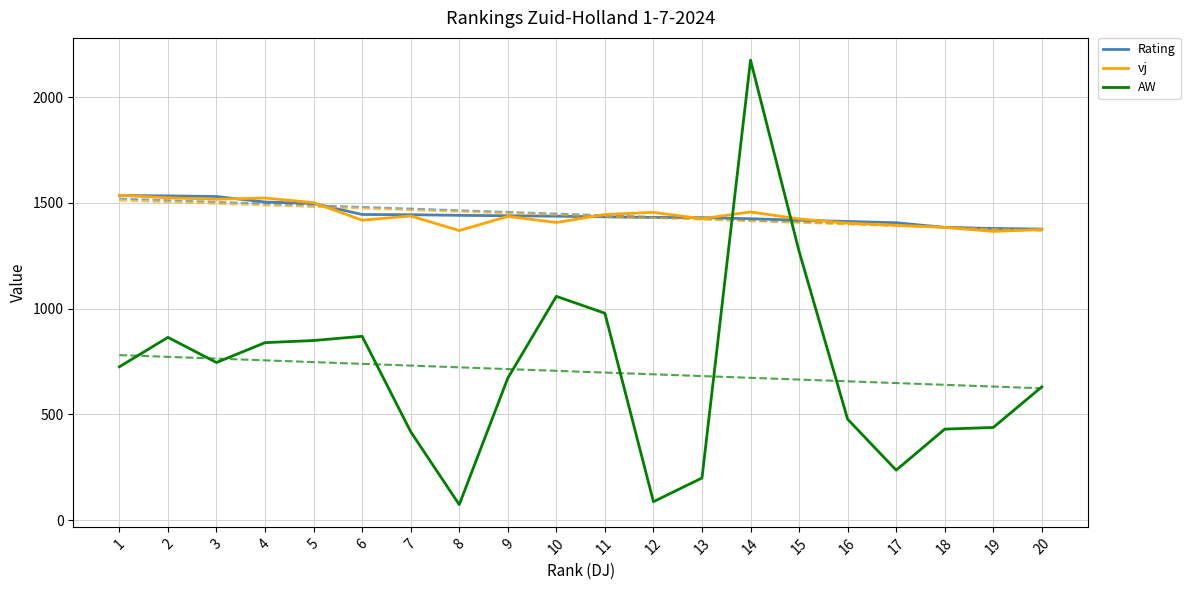

Which category has the lowest value across all series?

8